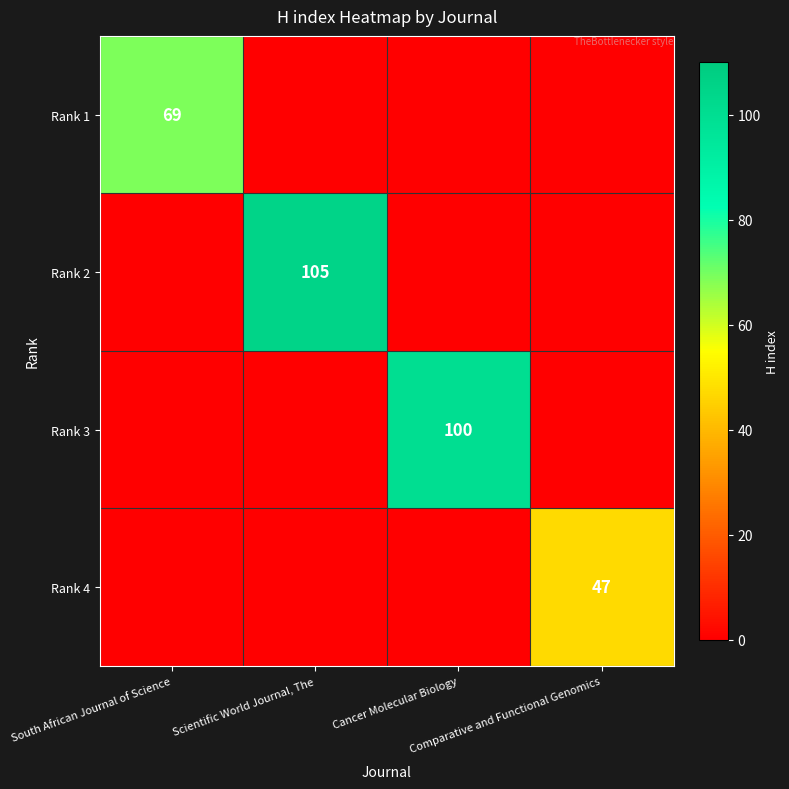

How many values in the Rank 1 series exceed 0?

1